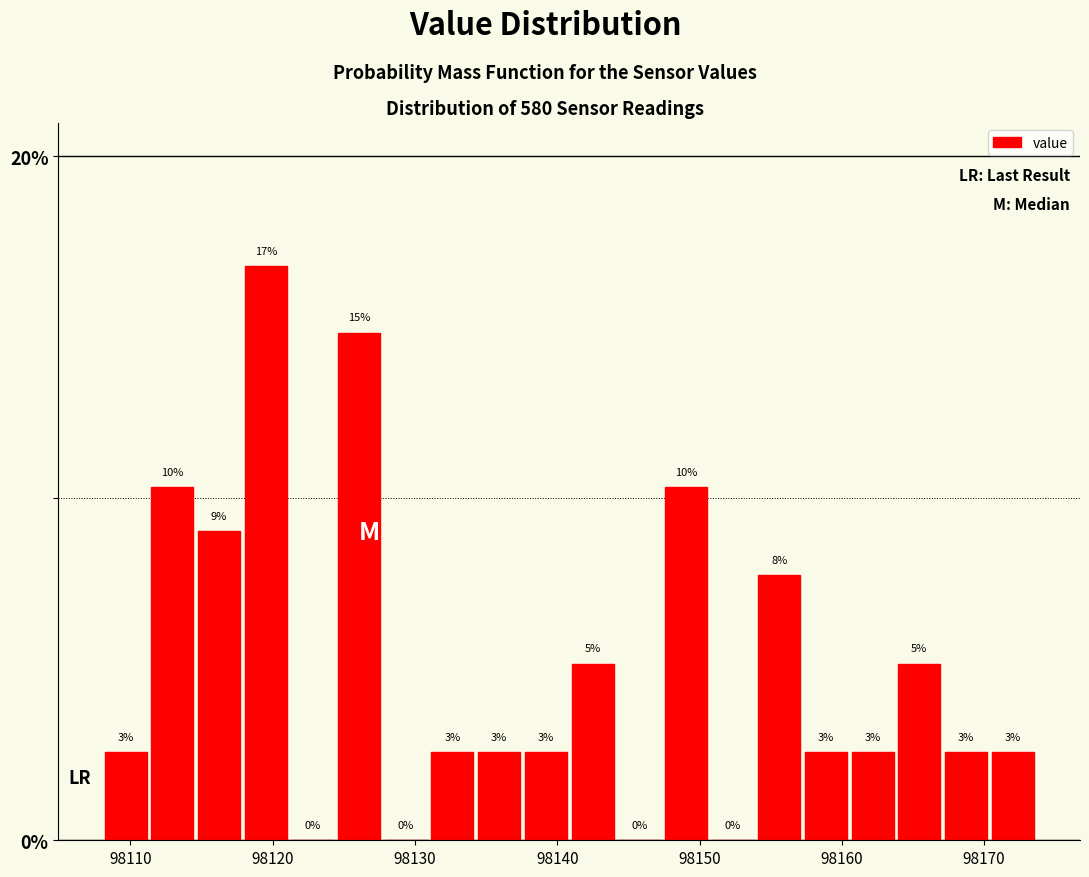

Around what value on the x-axis is the tallest bar? Give the approximate position of its centre, as read against the axis.

98120